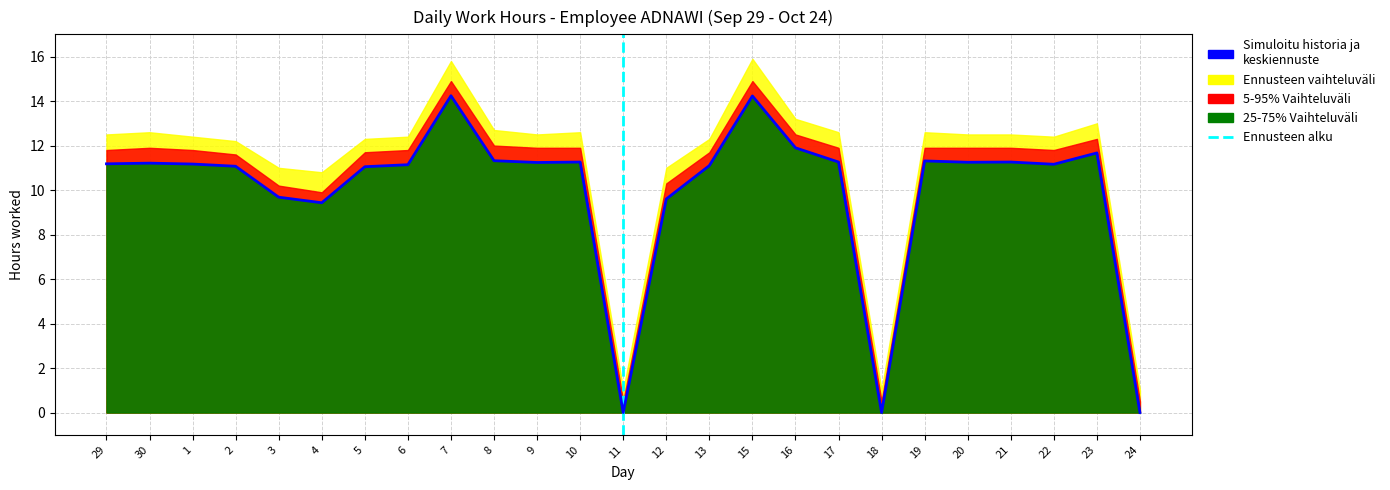

What is the label of the 14th point from the right?

10